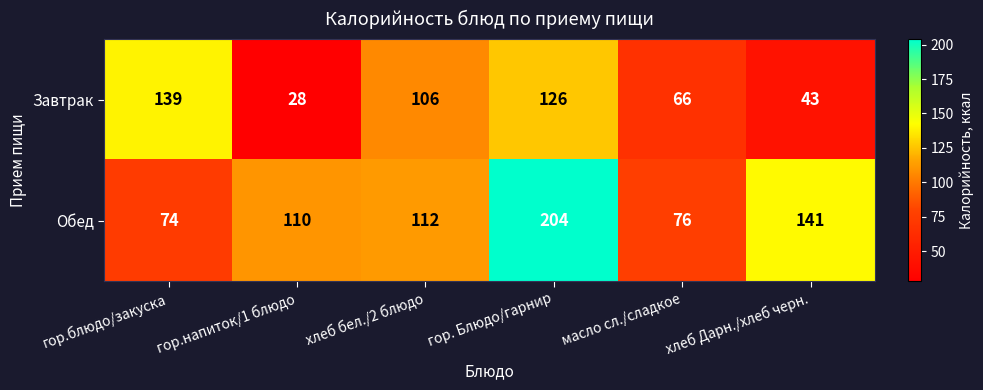

What is the maximum value shown in the chart?

204